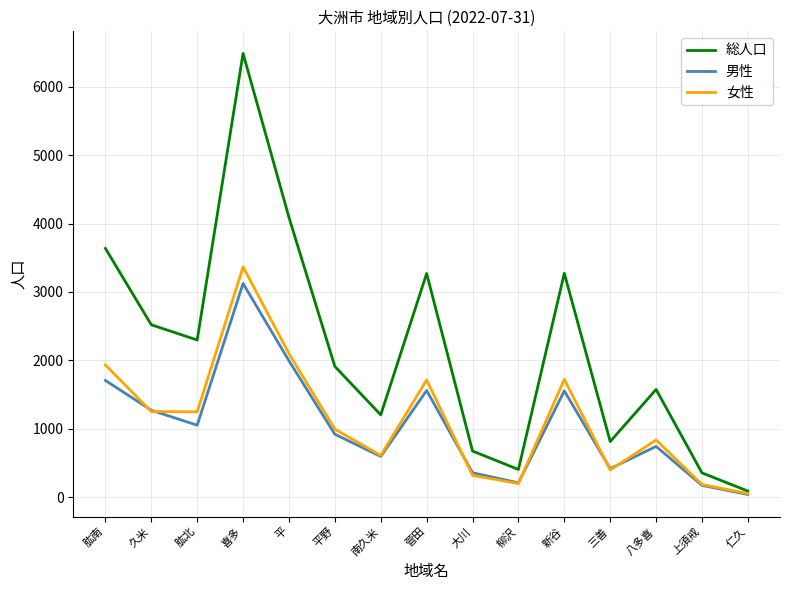

Between 喜多 and 仁久, which series saw the biggest shift?

総人口